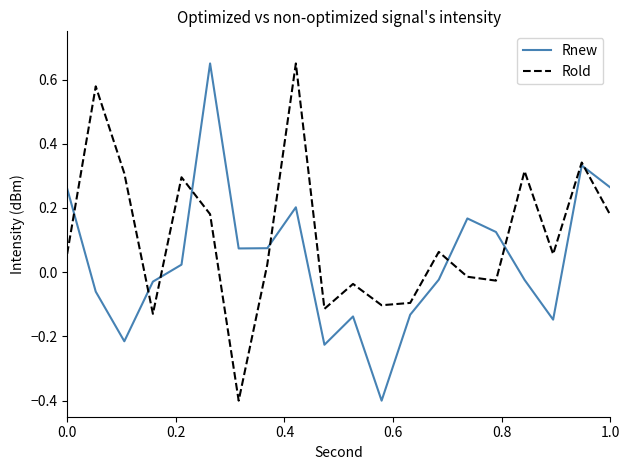

How many series are shown in this chart?

2